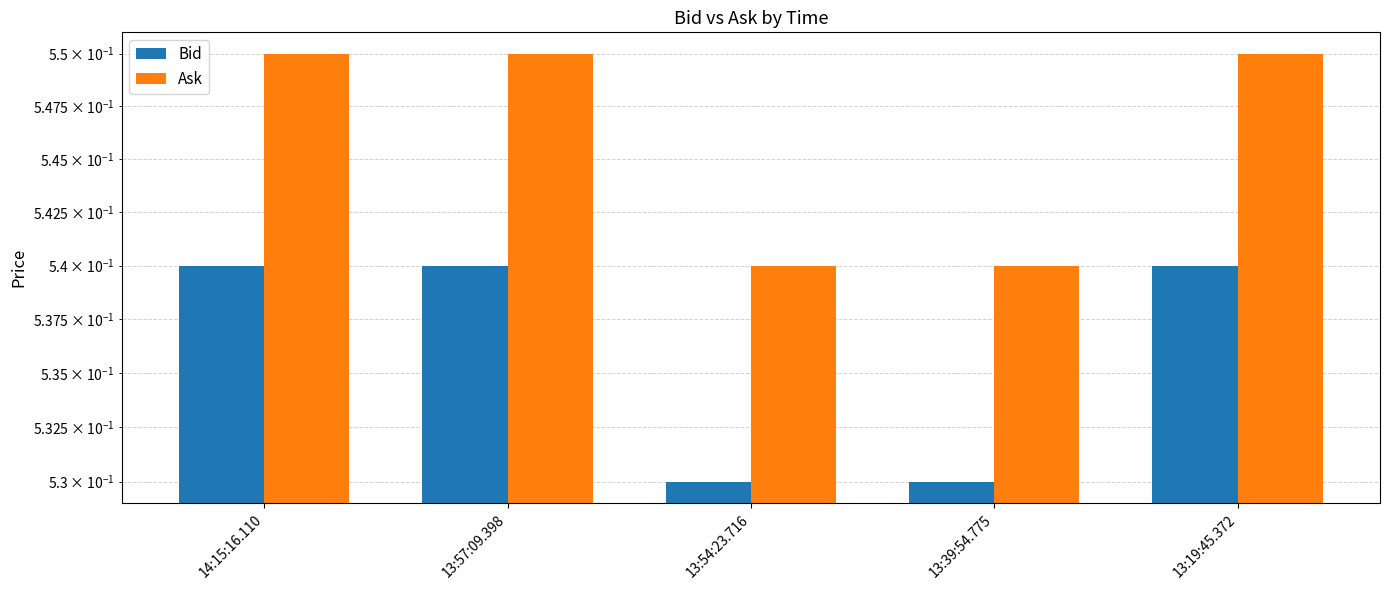

Rank the series by their average value, from lowest to highest.

Bid, Ask